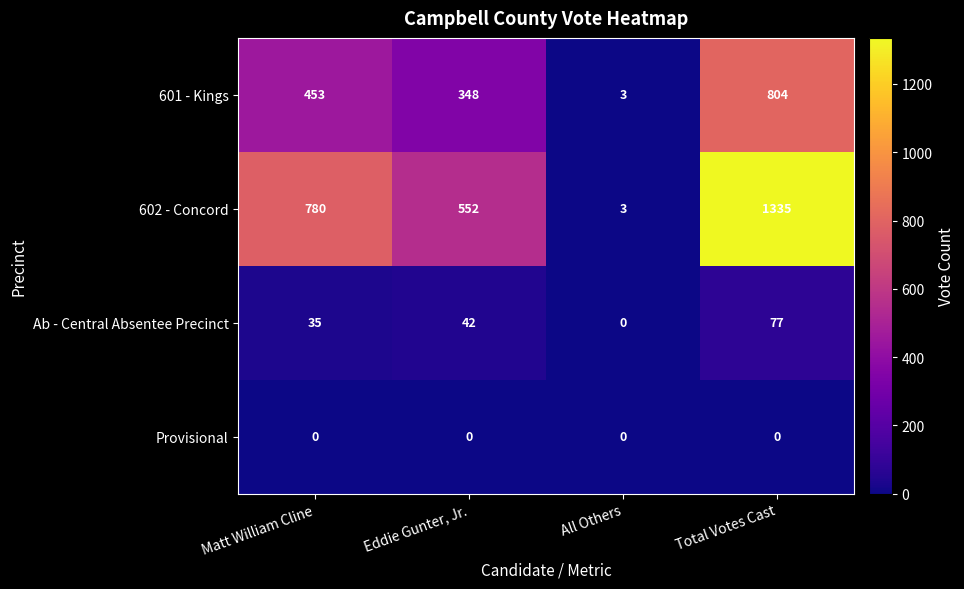

Where is 601 - Kings nearest to the value 403?

Matt William Cline